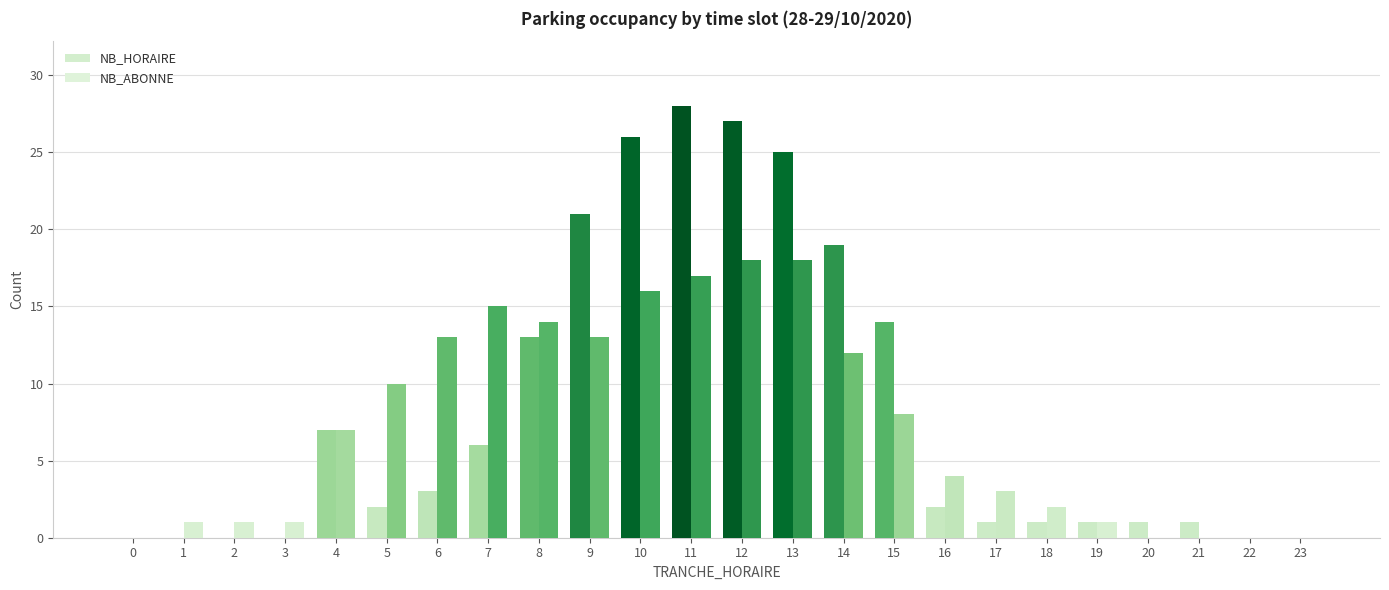

Is the value of NB_HORAIRE at 0 greater than the value of NB_ABONNE at 13?

No